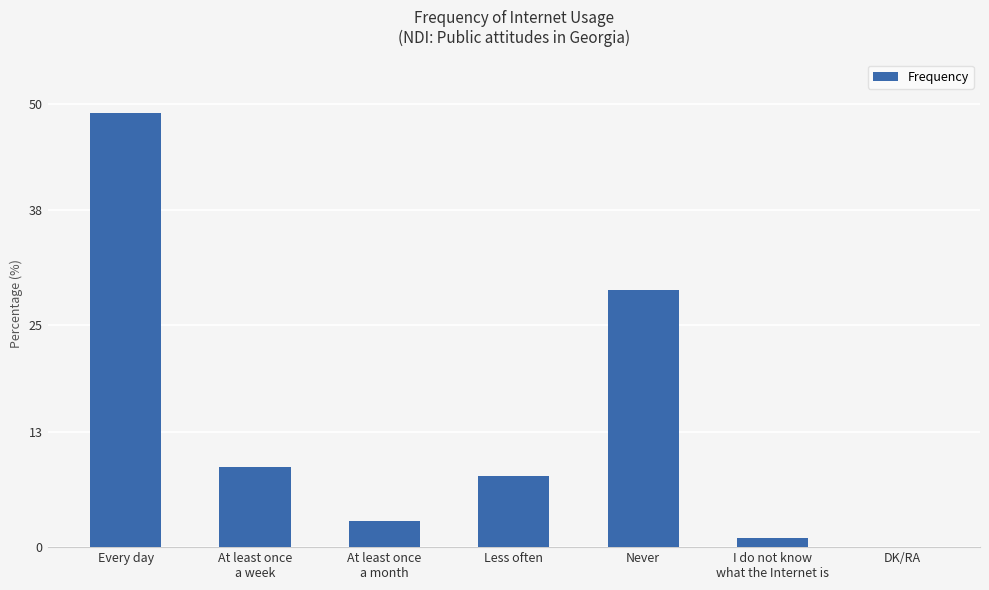

What is the sum of the values at Every day and I do not know
what the Internet is?

50